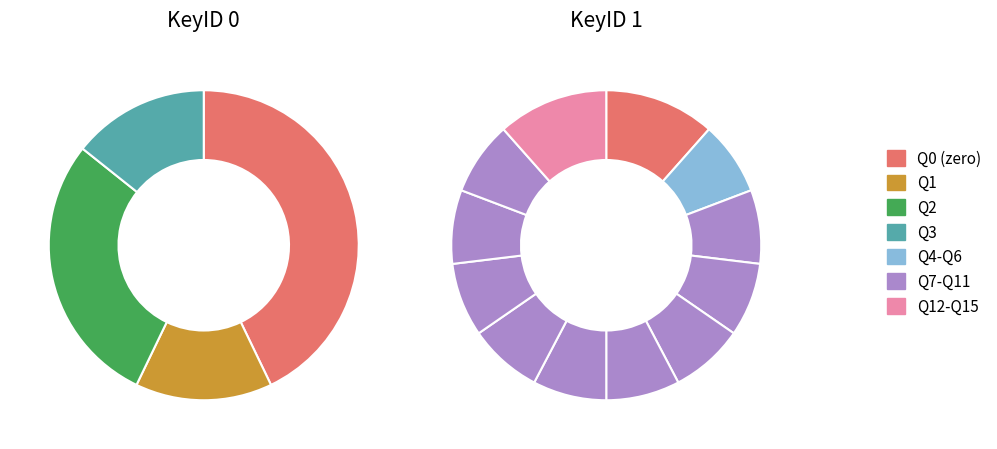

Which slice represents more than half of the pie?

KeyID 1